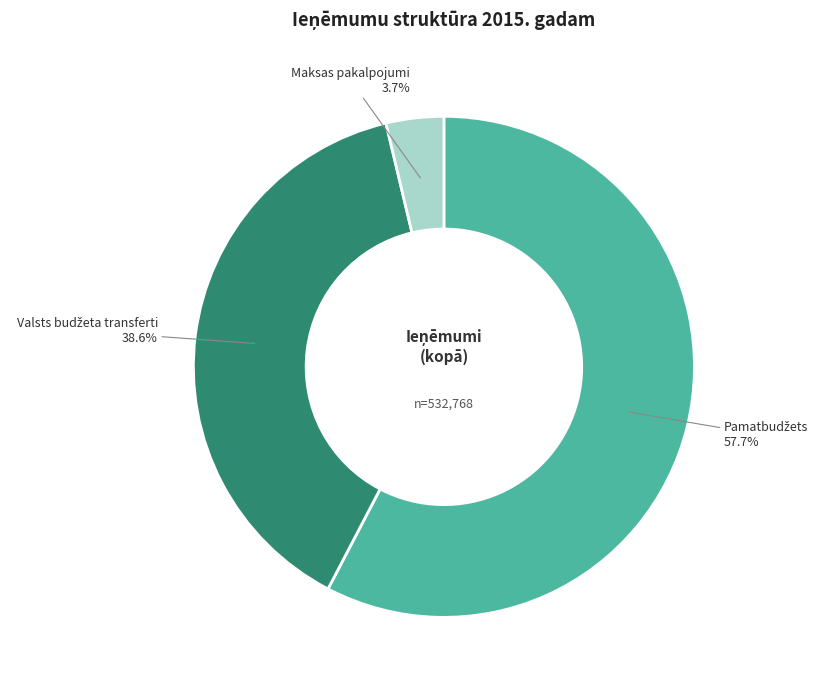

Is there any slice that represents more than half of the pie?

Yes